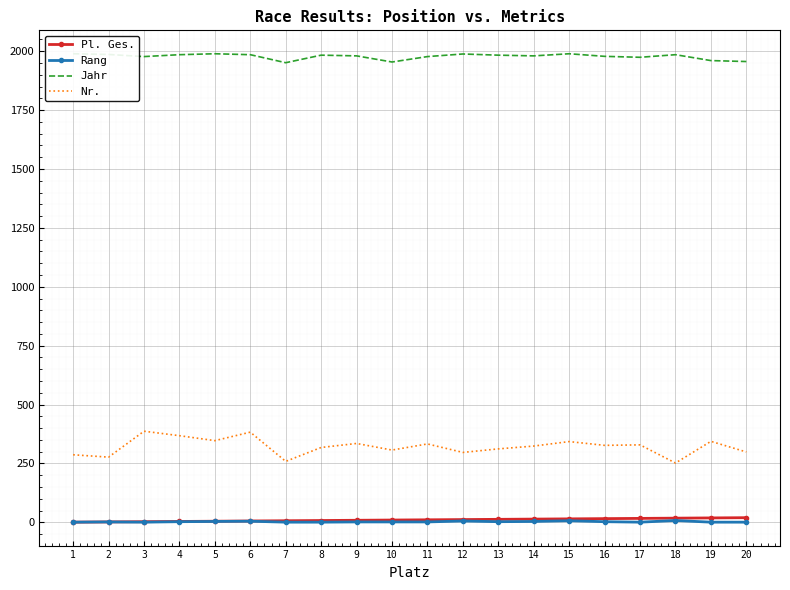

Rank the categories by Rang value from lowest to highest.

1, 3, 7, 8, 17, 19, 20, 2, 9, 10, 11, 4, 13, 16, 5, 14, 6, 12, 15, 18